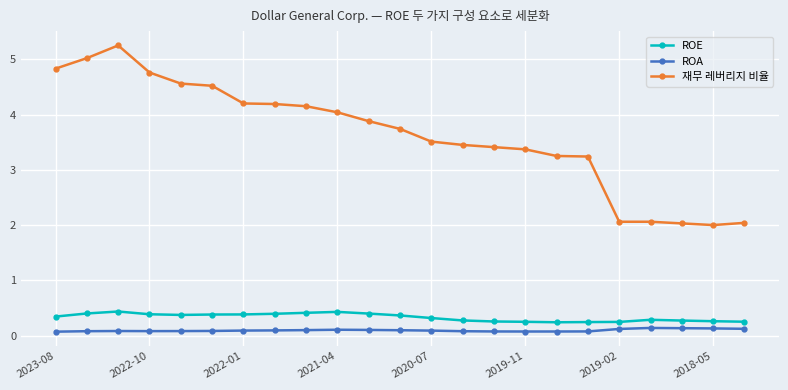

True or false: ROA and ROE intersect in this chart.

False